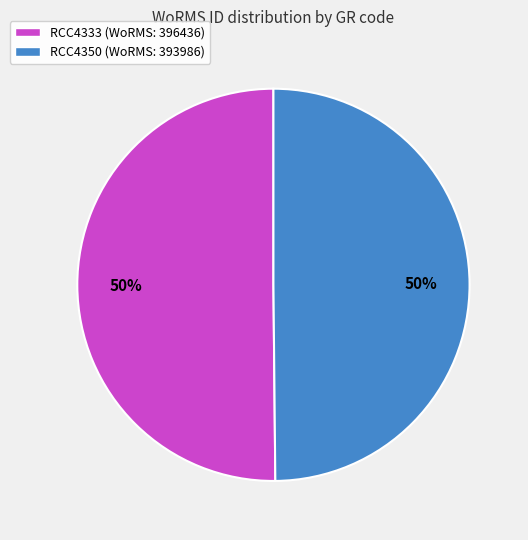

True or false: RCC4350 (WoRMS: 393986) accounts for 50% of the total.

True